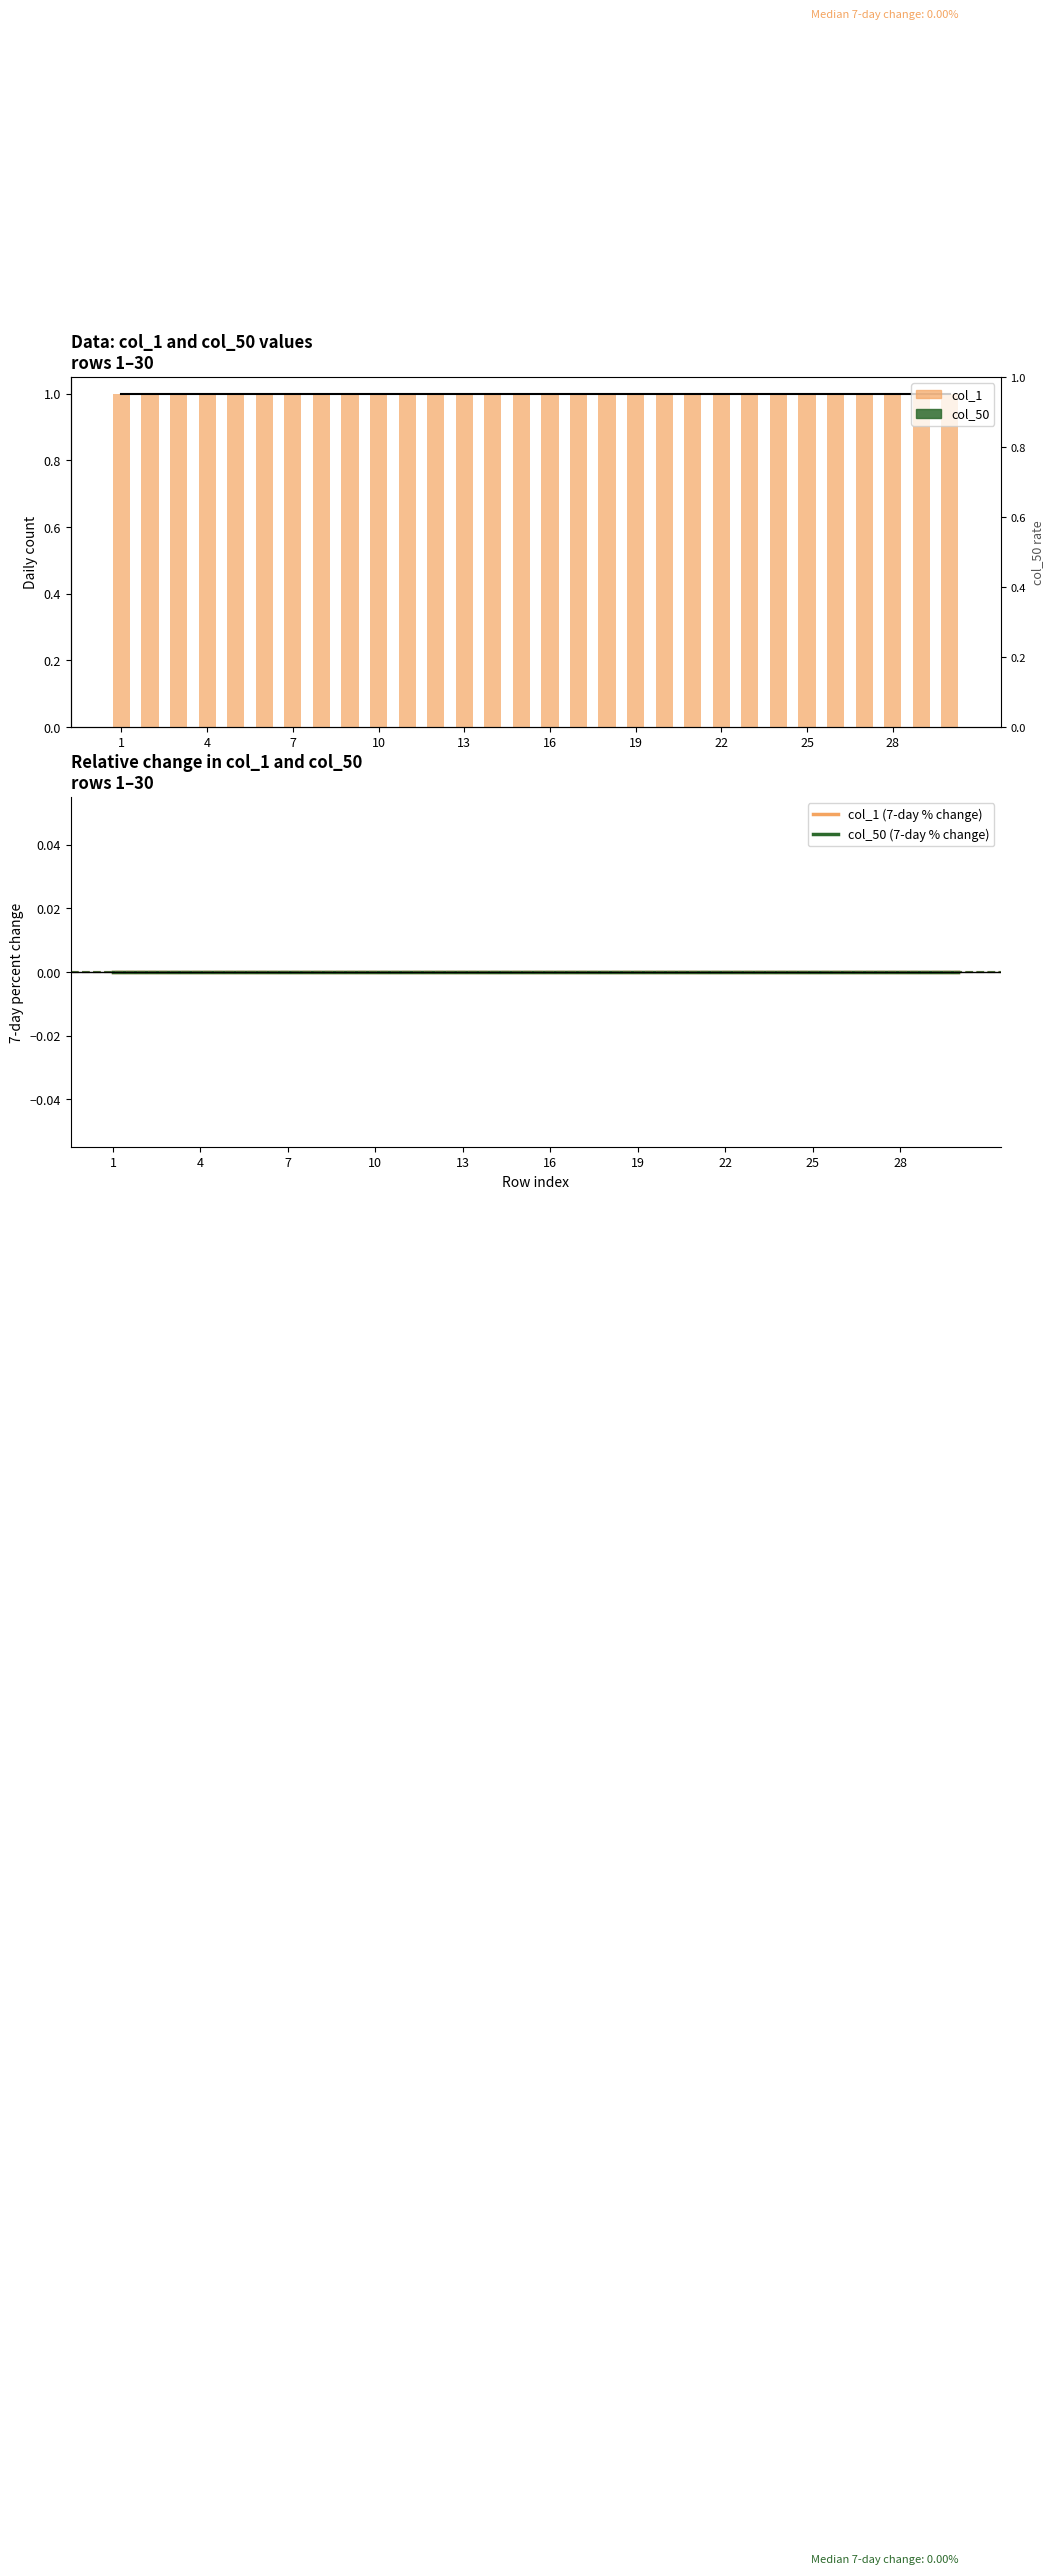

Which series has the widest spread of values?

col_1 line